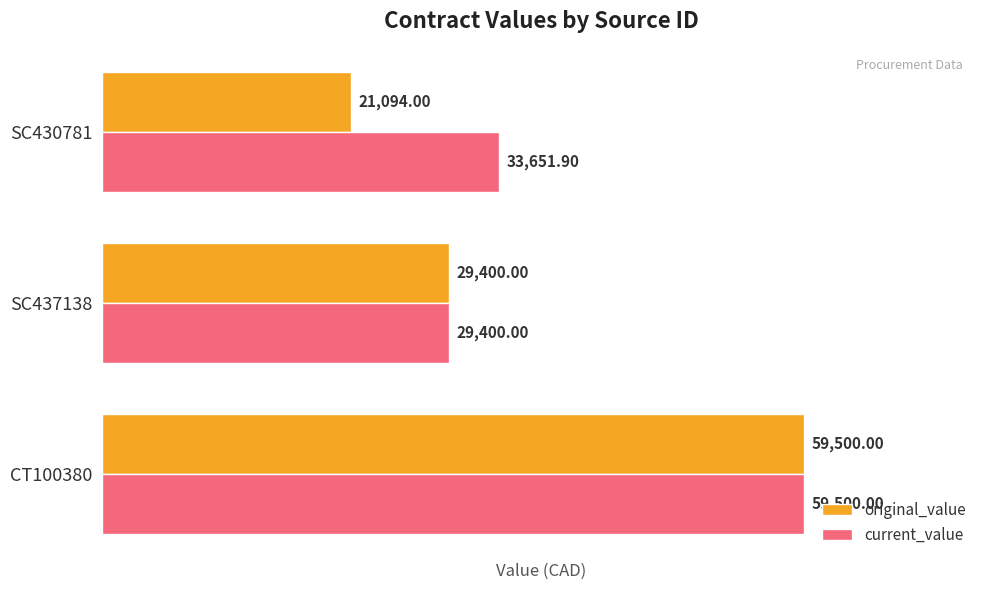

What are all the series names shown in the legend?

original_value, current_value